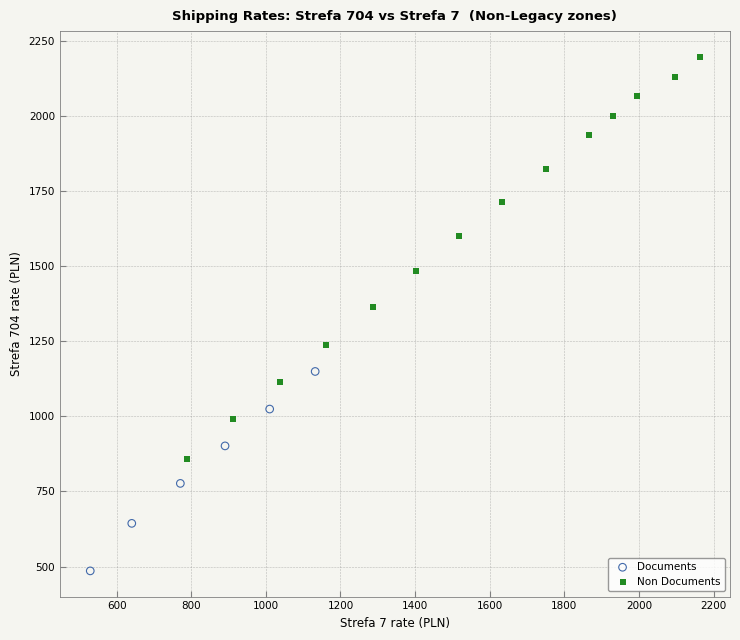

Which series reaches the minimum Y coordinate?

Documents